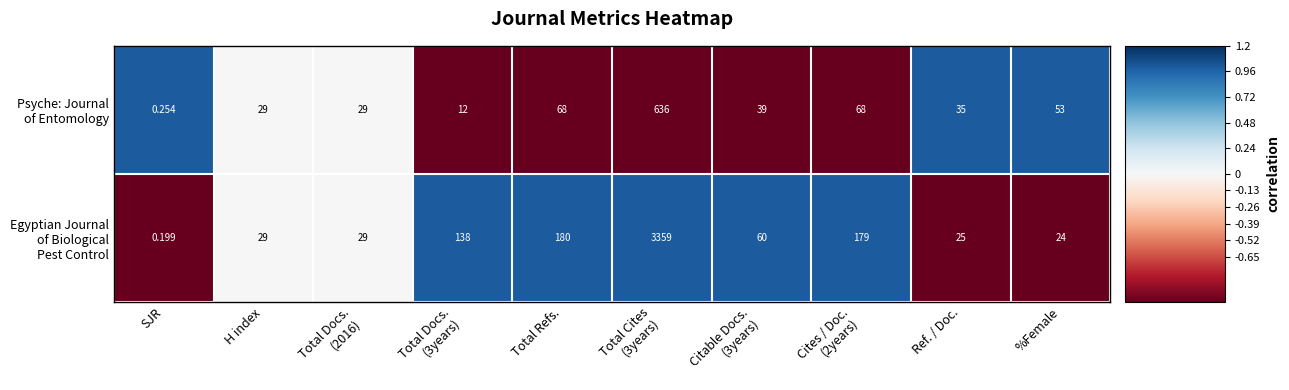

Which category has the lowest value across all series?

SJR